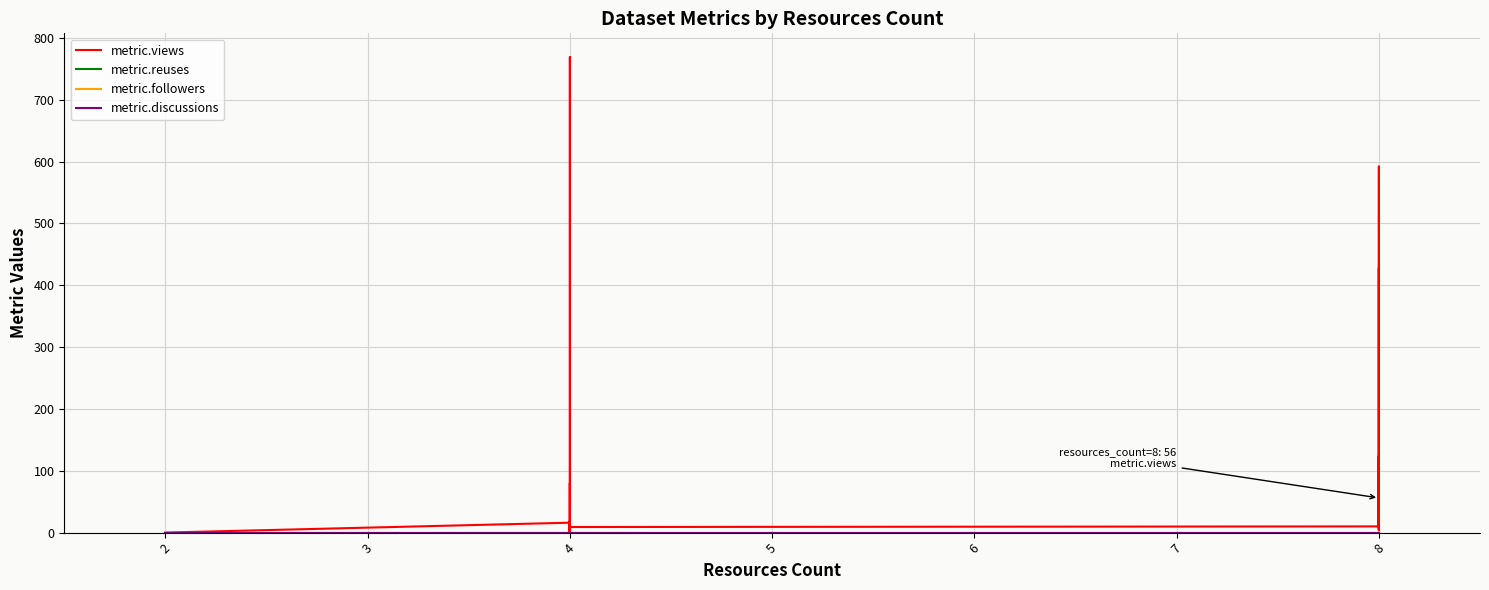

What are all the series names shown in the legend?

metric.views, metric.reuses, metric.followers, metric.discussions